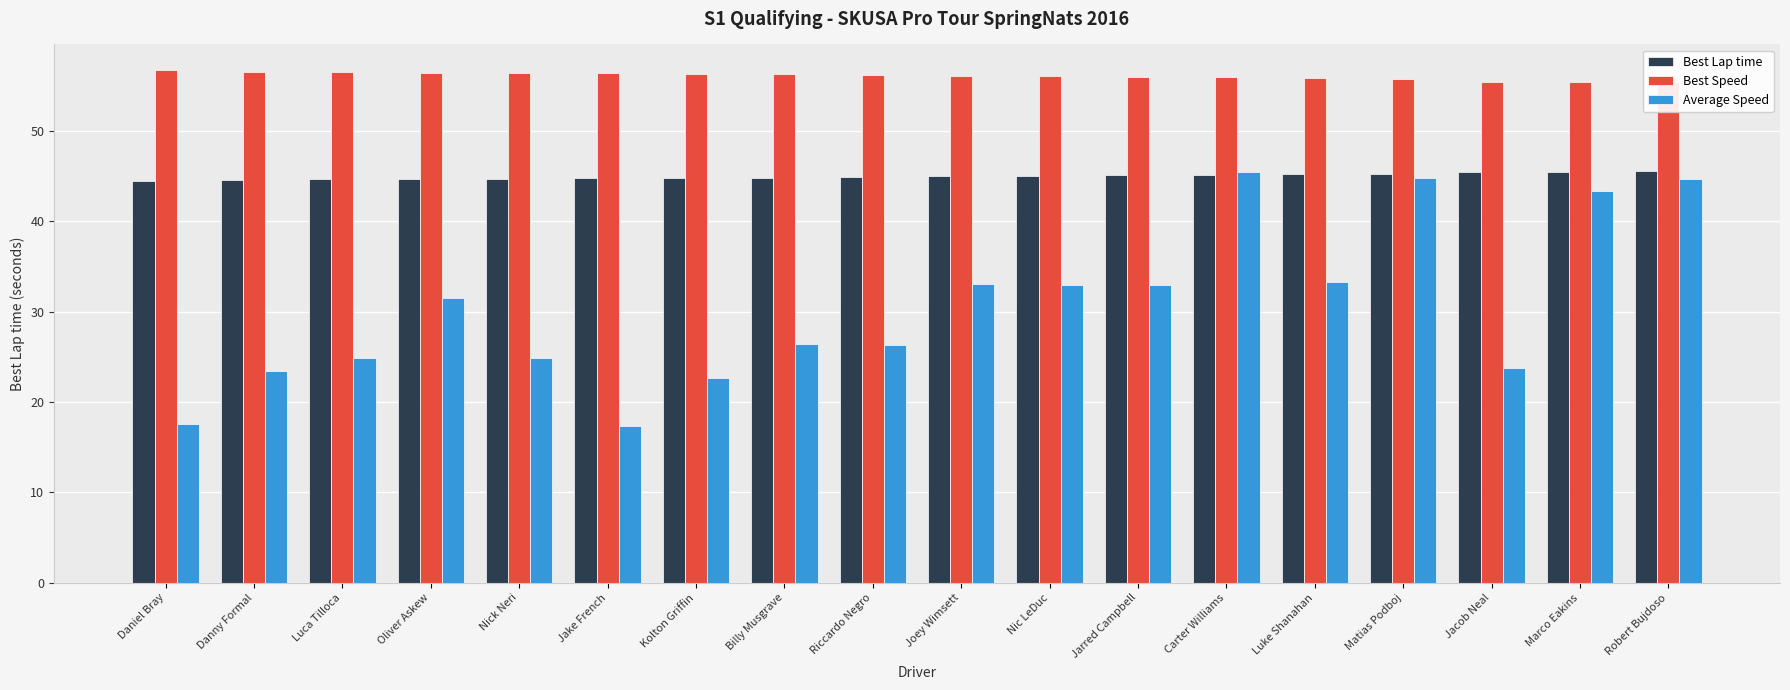

What position from the left is Jacob Neal?

16